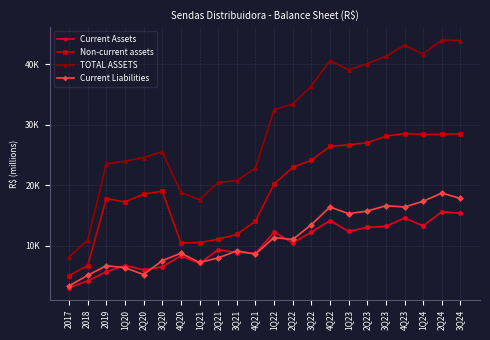

Which series has the widest spread of values?

TOTAL ASSETS